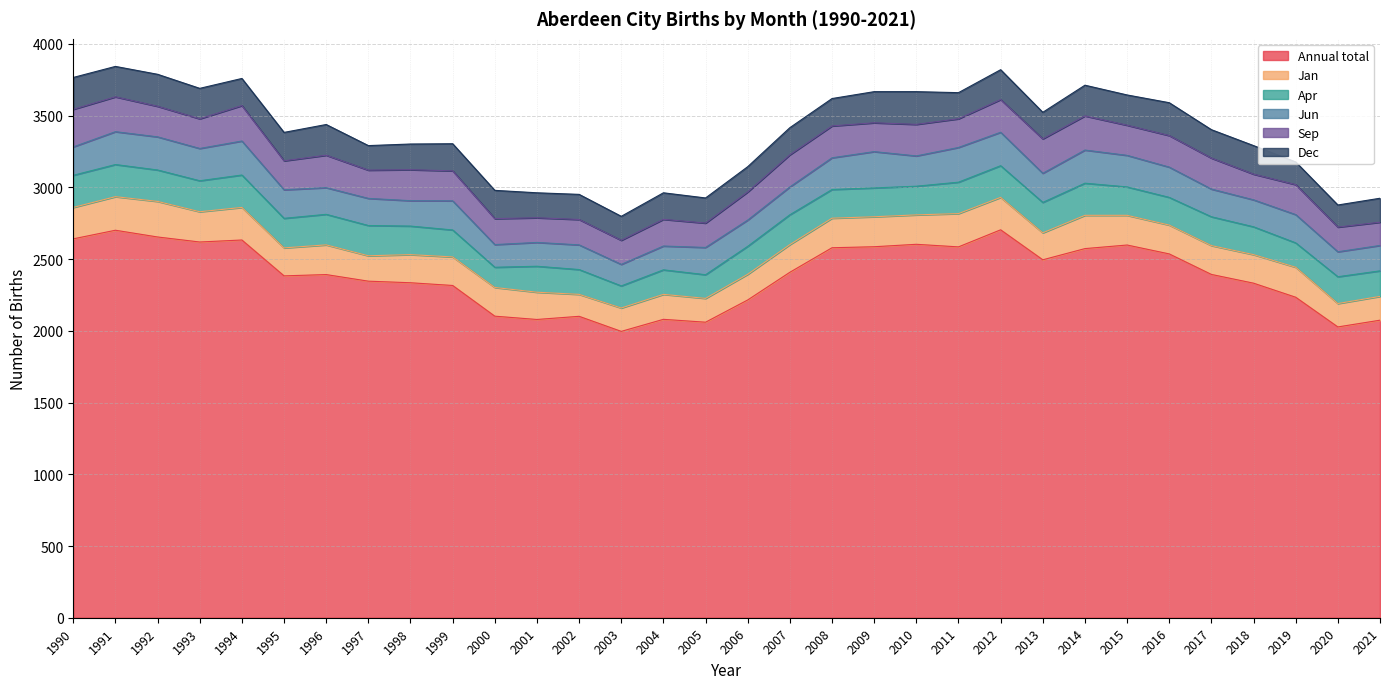

Which series has the largest range (max minus min)?

Annual total